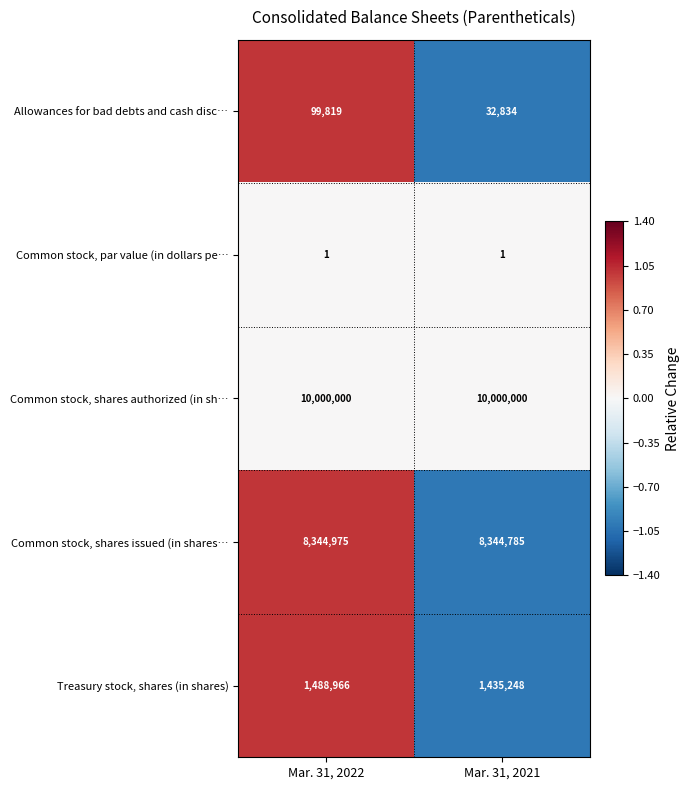

Which category has the lowest value in the Treasury stock, shares (in shares) series?

Mar. 31, 2021